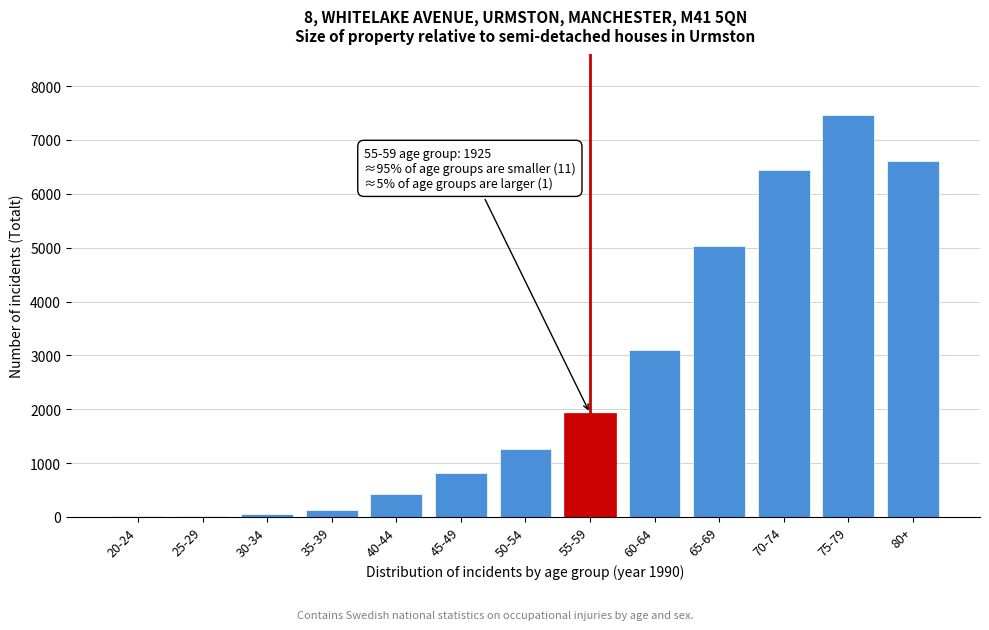

What is the maximum value shown in the chart?

7468